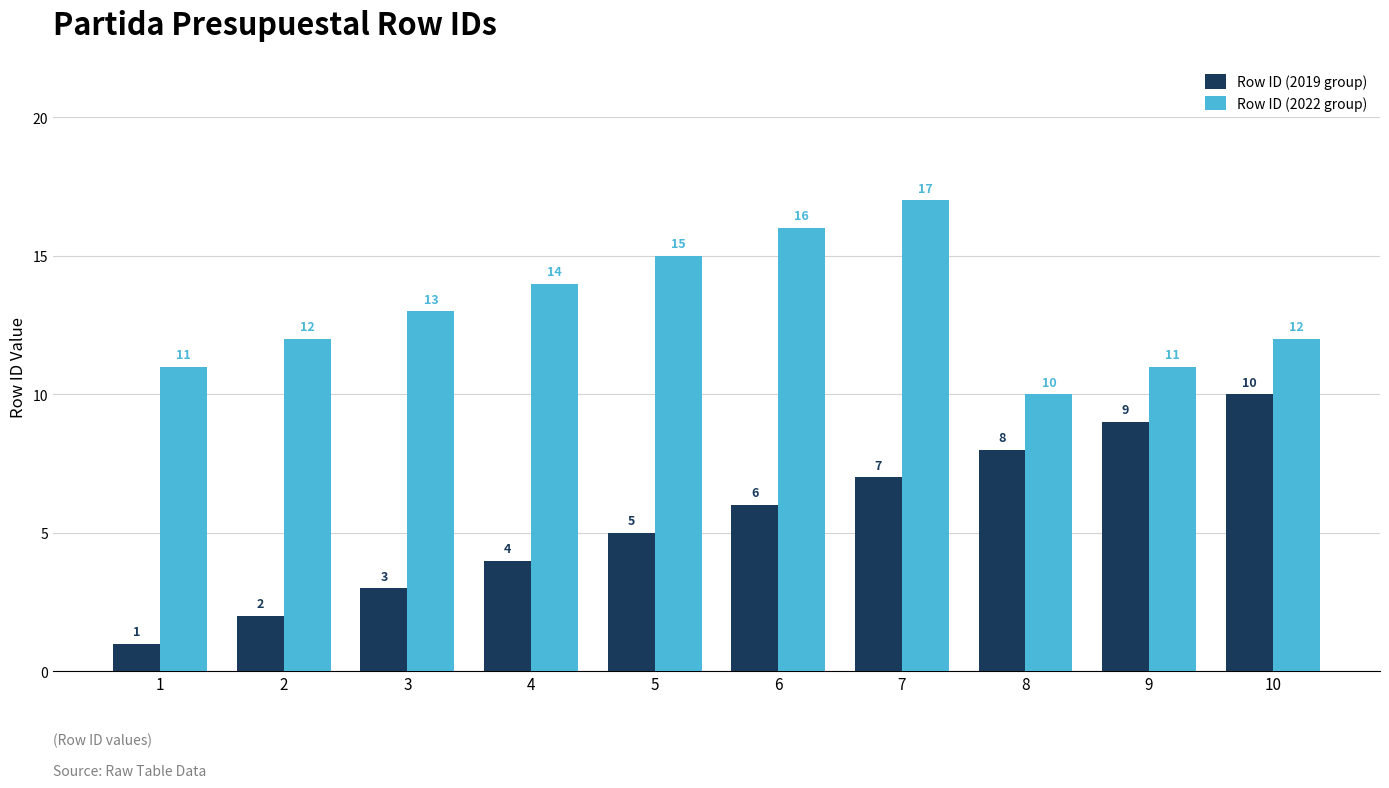

What are all the series names shown in the legend?

Row ID (2019 group), Row ID (2022 group)